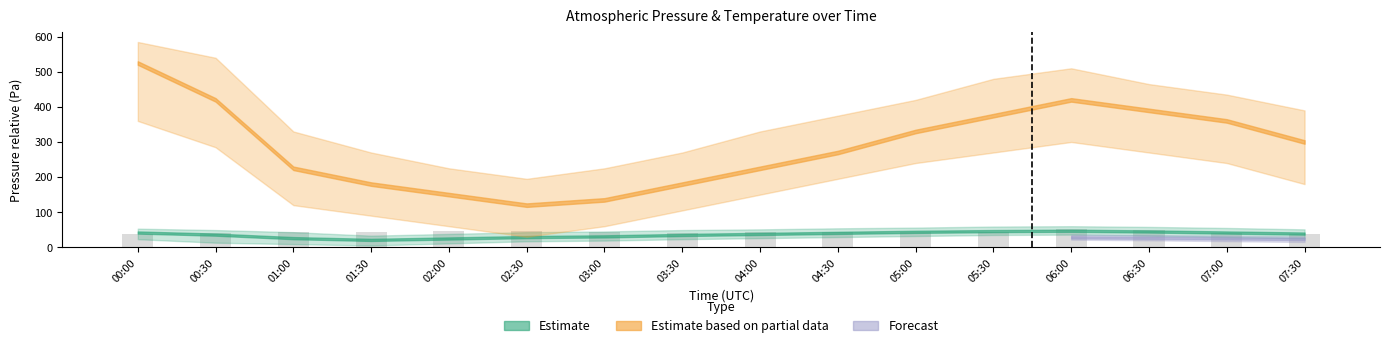

What is the value of the 15th bar from the left?

41.8